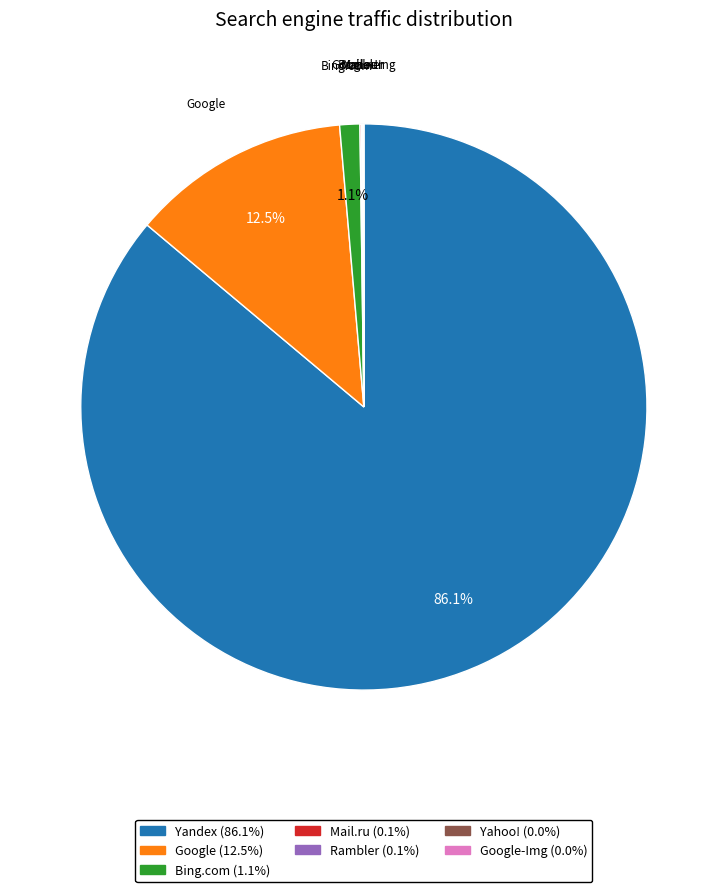

How many segments does this pie chart have?

7